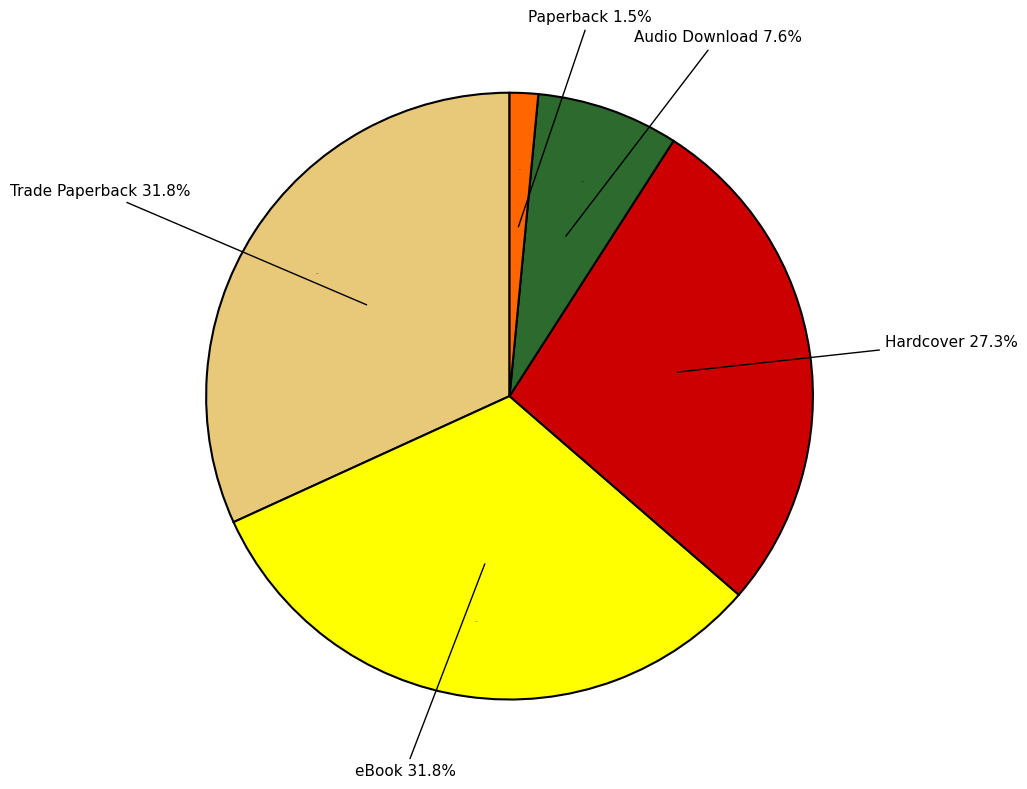

What is the total percentage of eBook and Paperback?

33.3%